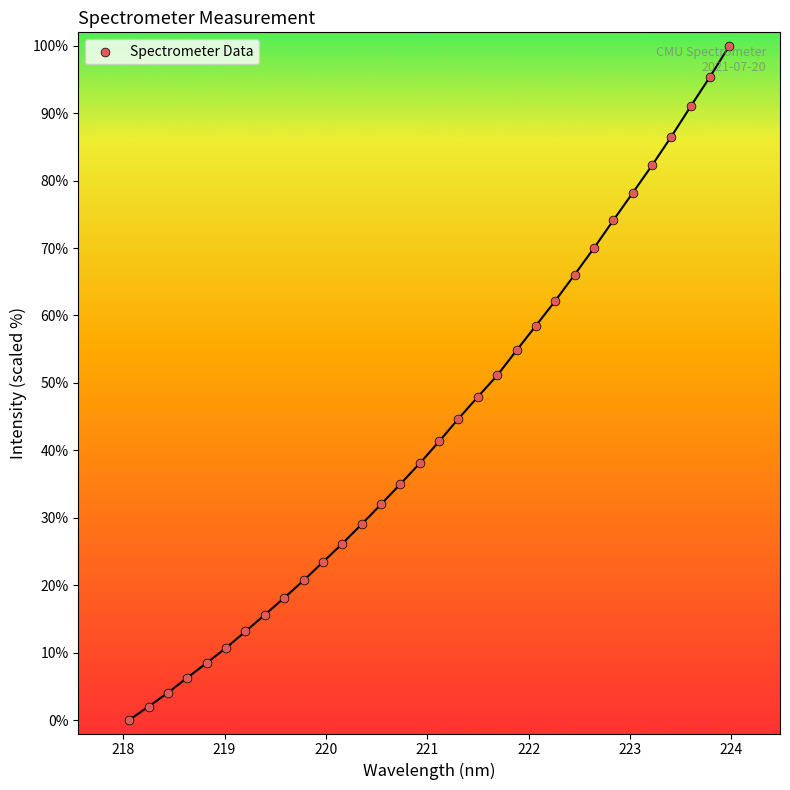

What is the range of X values (max minus min)?

5.9